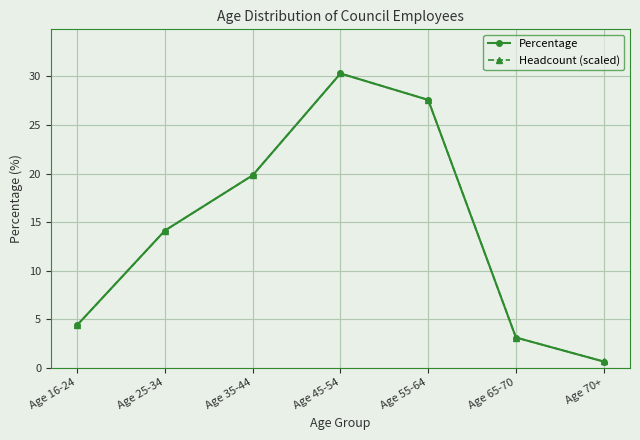

How many lines are shown in the chart?

2